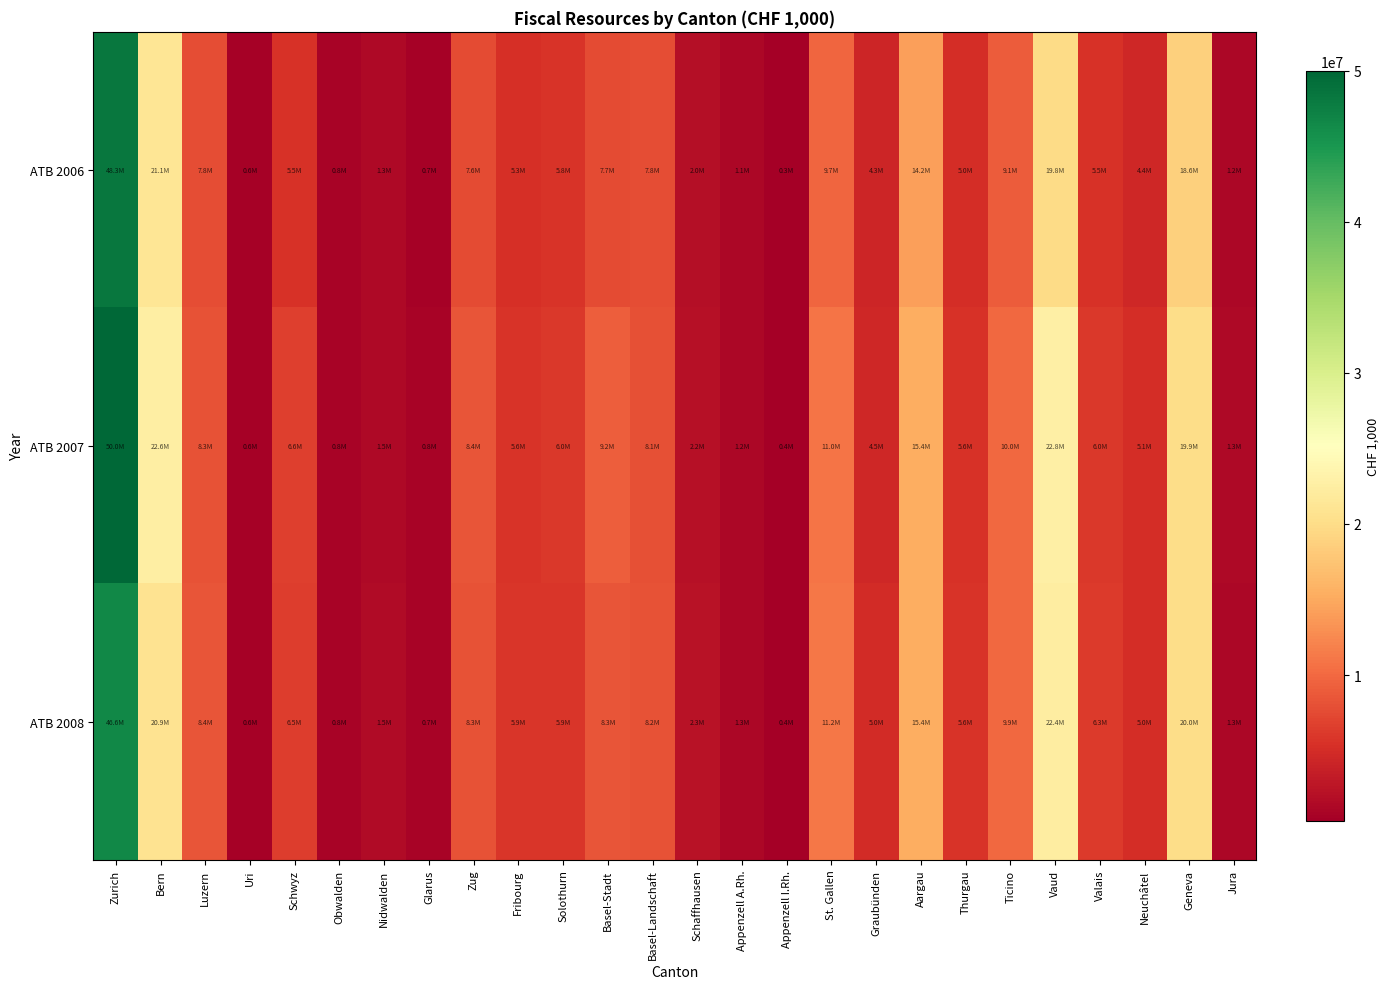

What is the total value across all series at Bern?

64644596.3